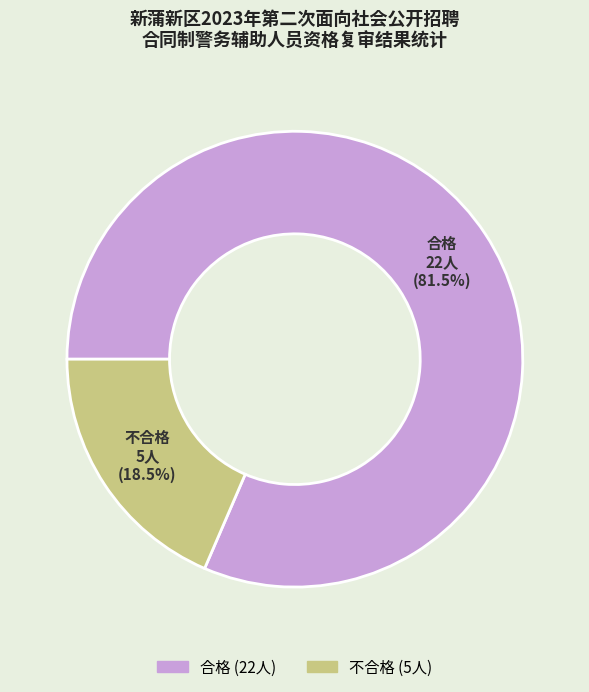

What portion of the pie excludes 合格?

18.5%